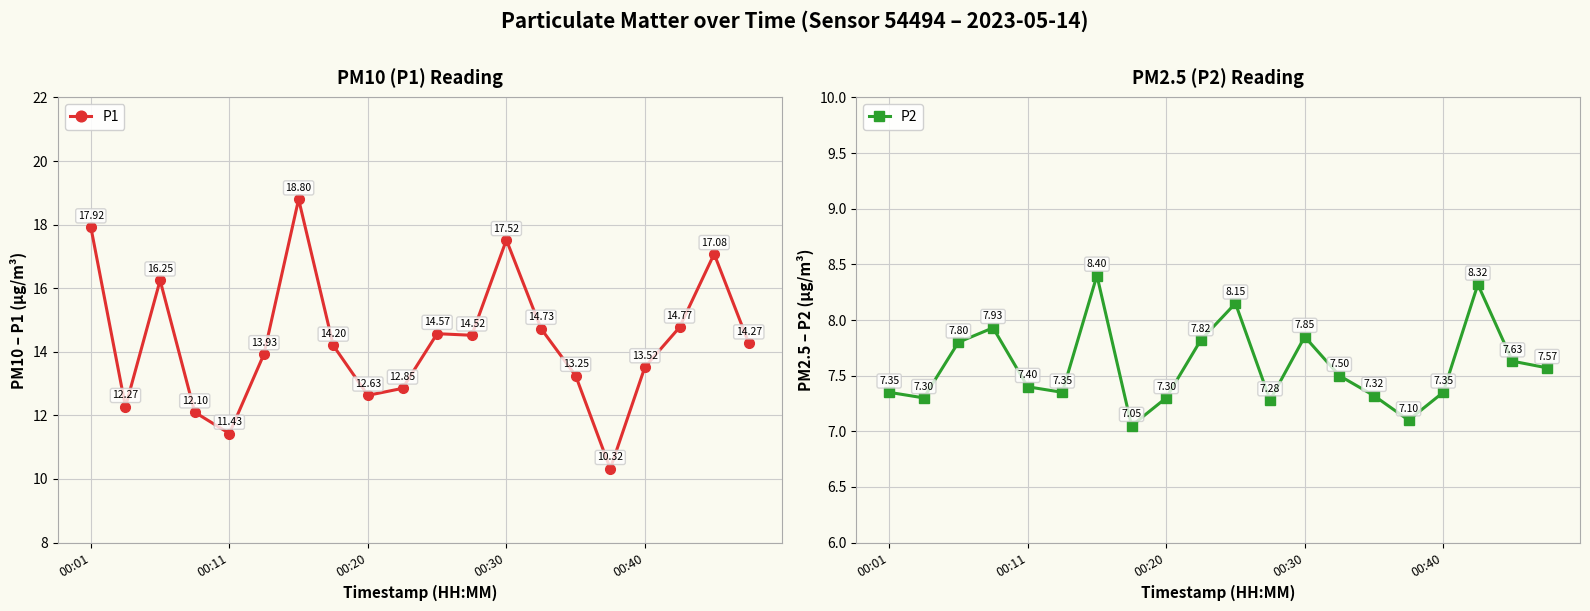

What is the maximum value shown in the chart?

18.8